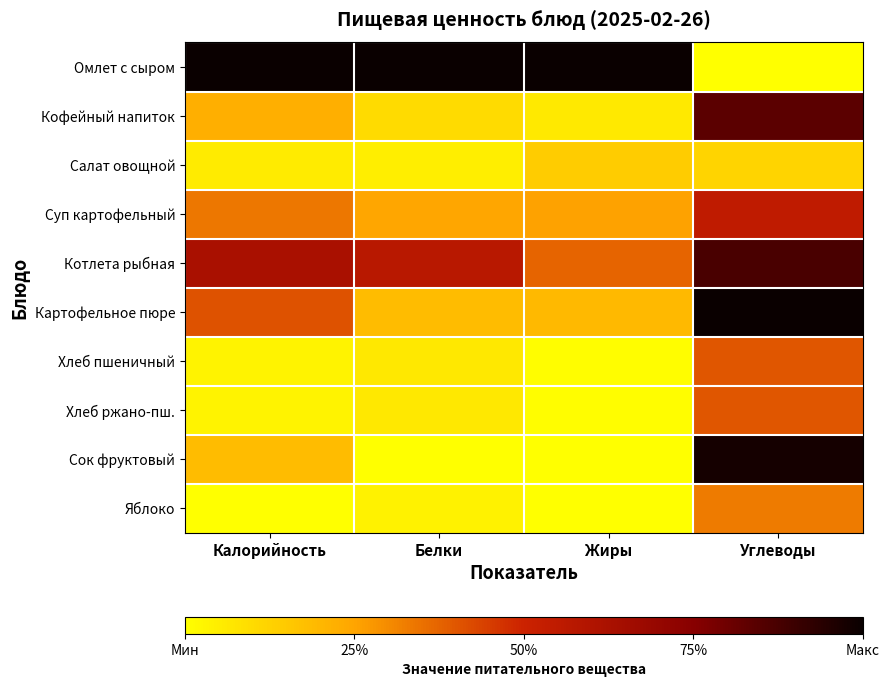

Rank the series at Калорийность from highest to lowest value.

Омлет с сыром, Котлета рыбная, Картофельное пюре, Суп картофельный, Кофейный напиток, Сок фруктовый, Салат овощной, Хлеб пшеничный, Хлеб ржано-пш., Яблоко